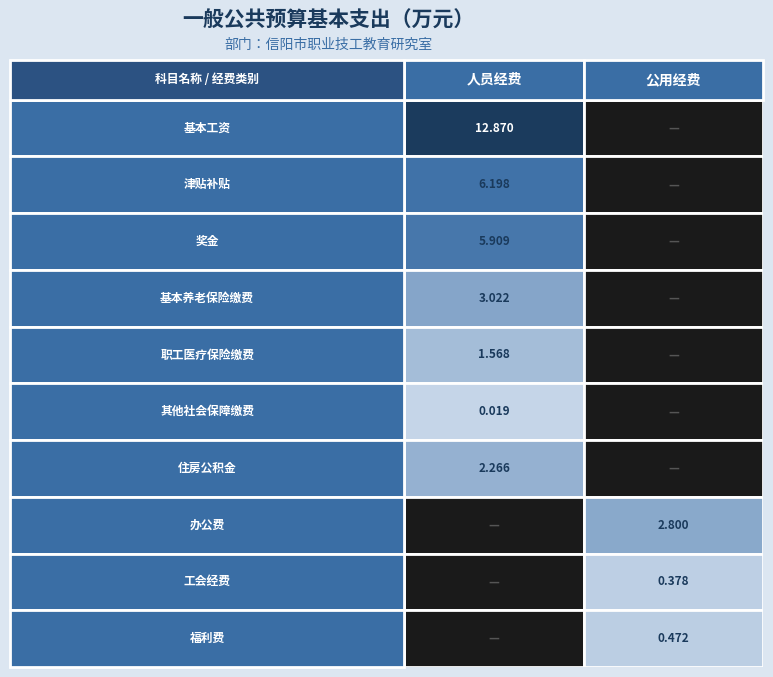

The value of 工会经费 at 0 is 0.0. True or false?

True